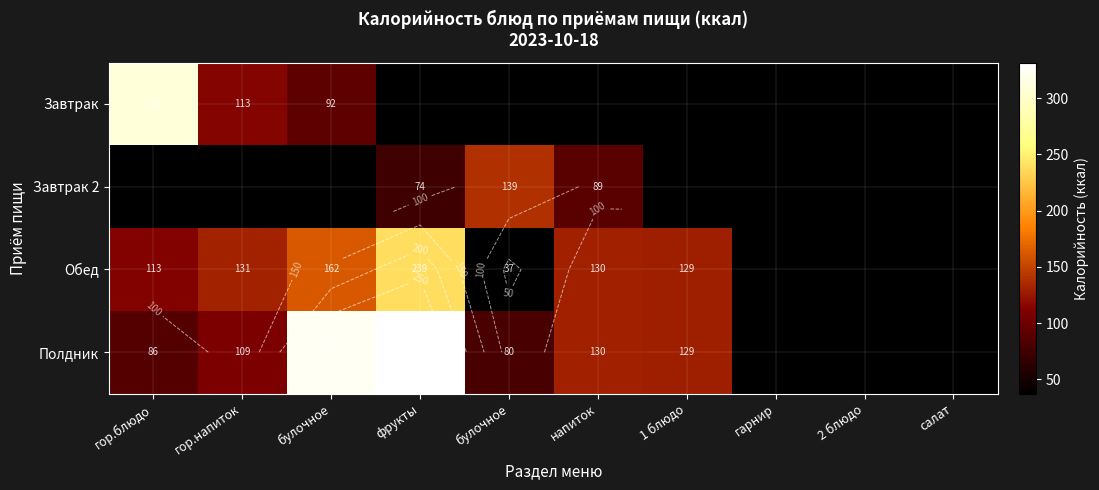

Which label corresponds to the largest value in the chart?

фрукты